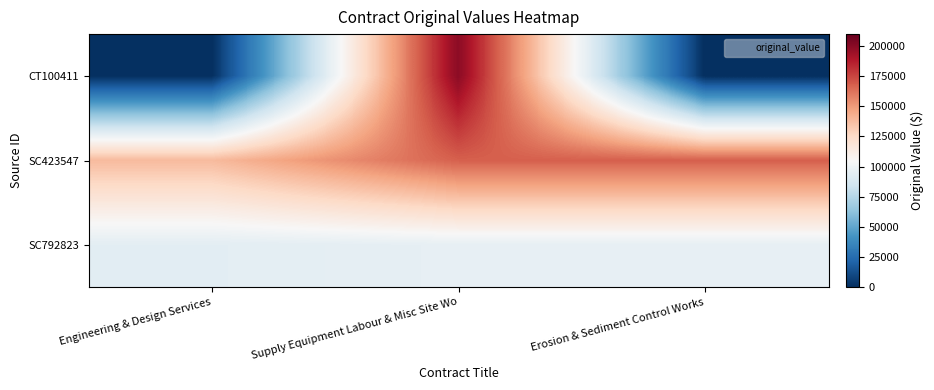

At which category does the chart reach its minimum across all series?

Engineering & Design Services